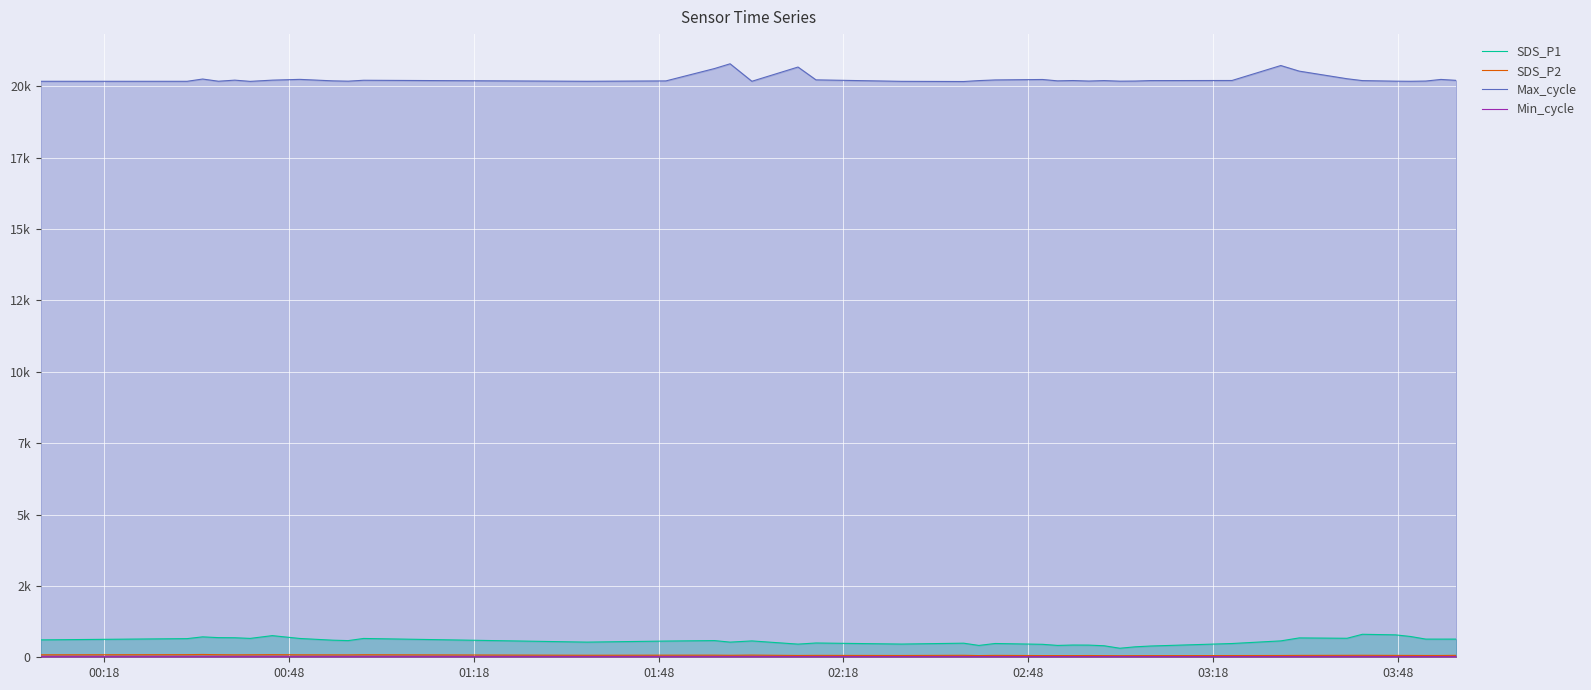

Does the chart display data point markers on the line(s)?

No